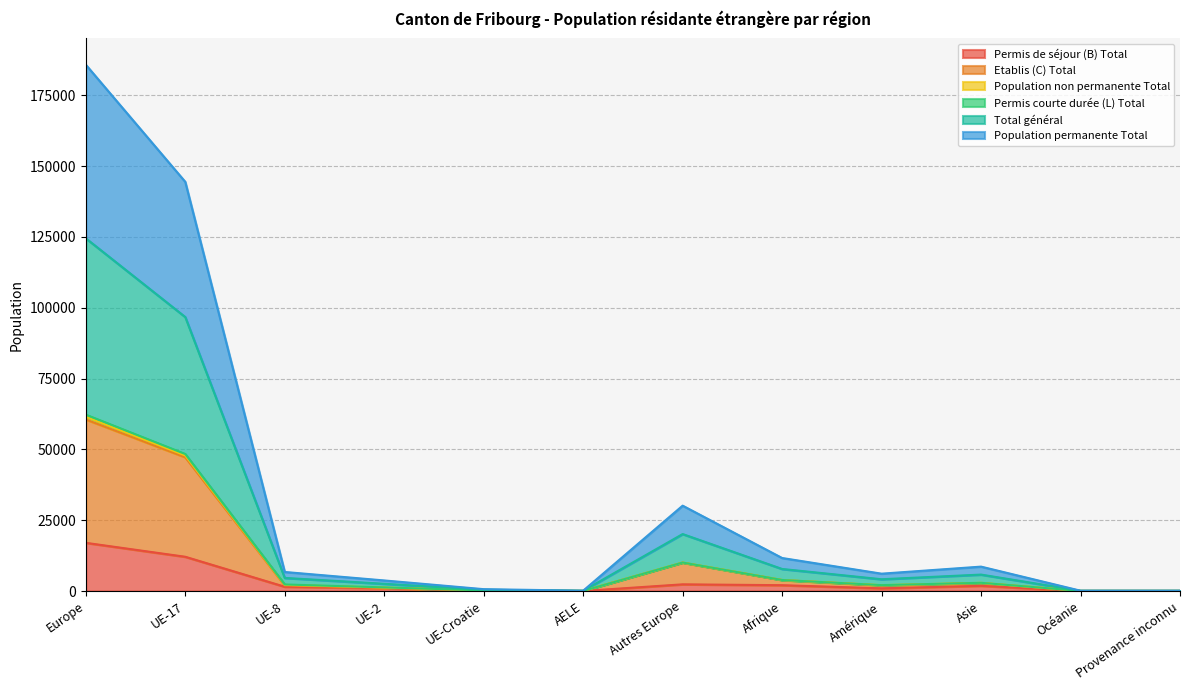

What is the maximum value shown in the chart?

62251